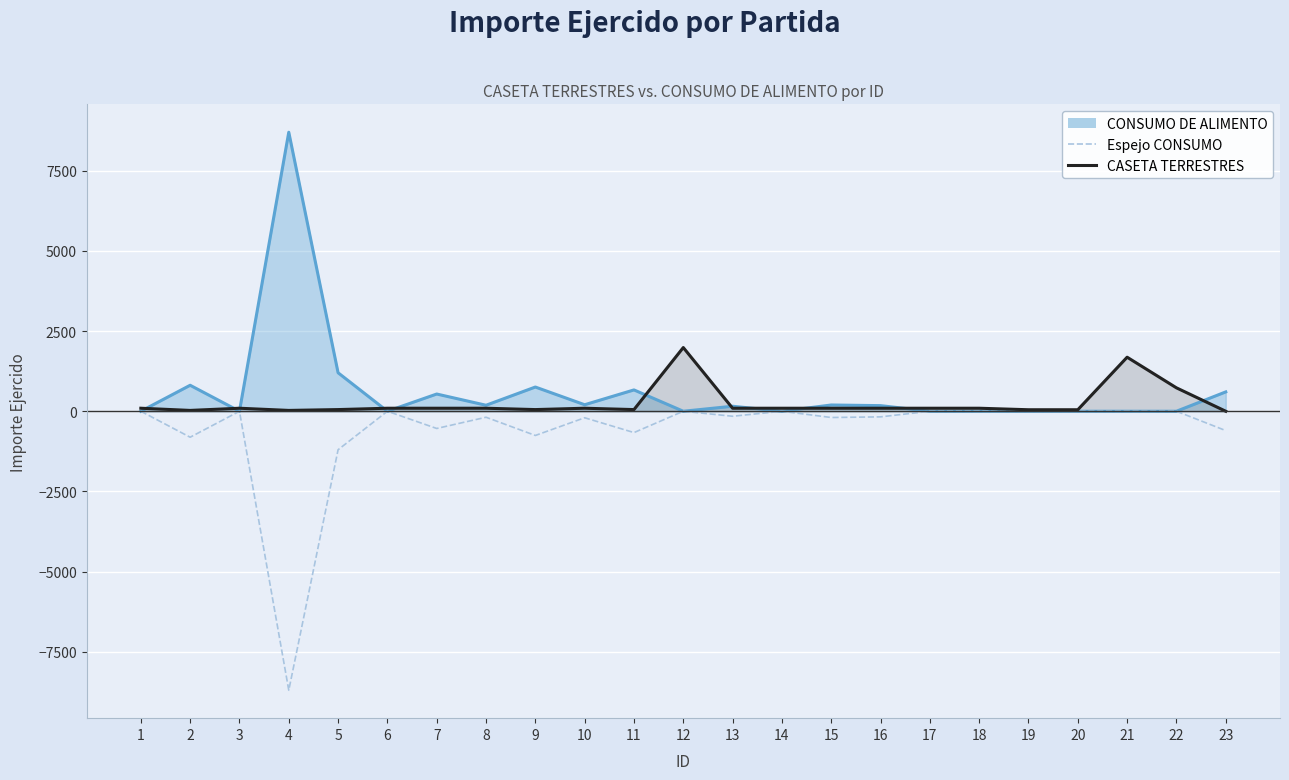

At 21, list the series in order from smallest to largest.

Espejo CONSUMO, CASETA TERRESTRES